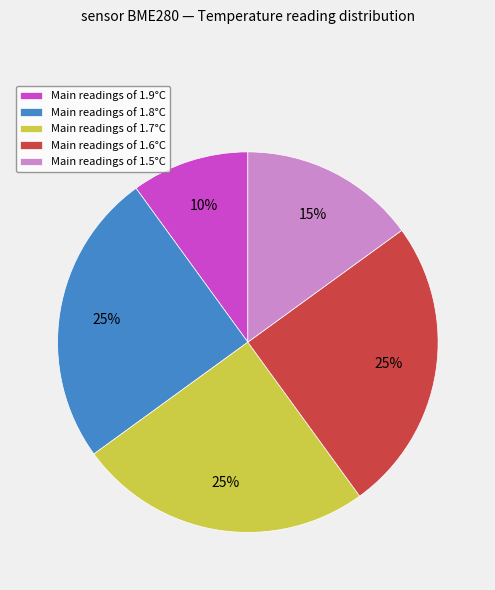

Between Main readings of 1.5°C and Main readings of 1.9°C, which is larger?

Main readings of 1.5°C